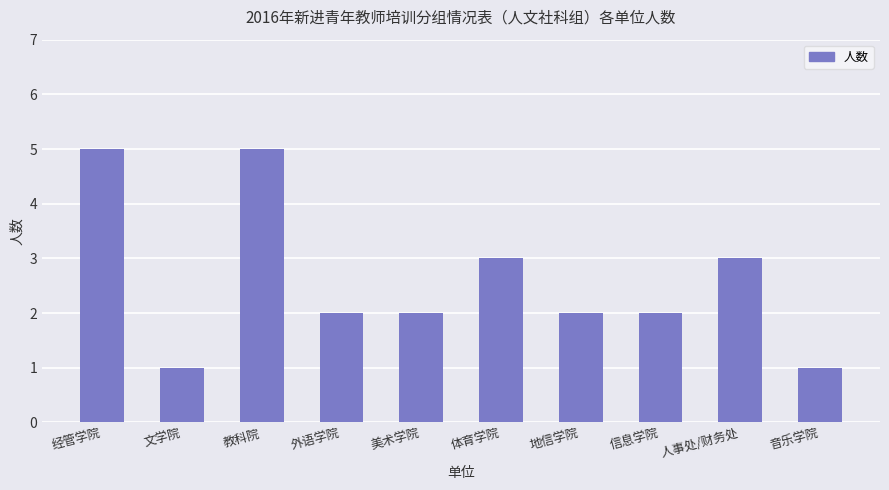

What is the ratio of the value at 体育学院 to the value at 文学院?

3.0